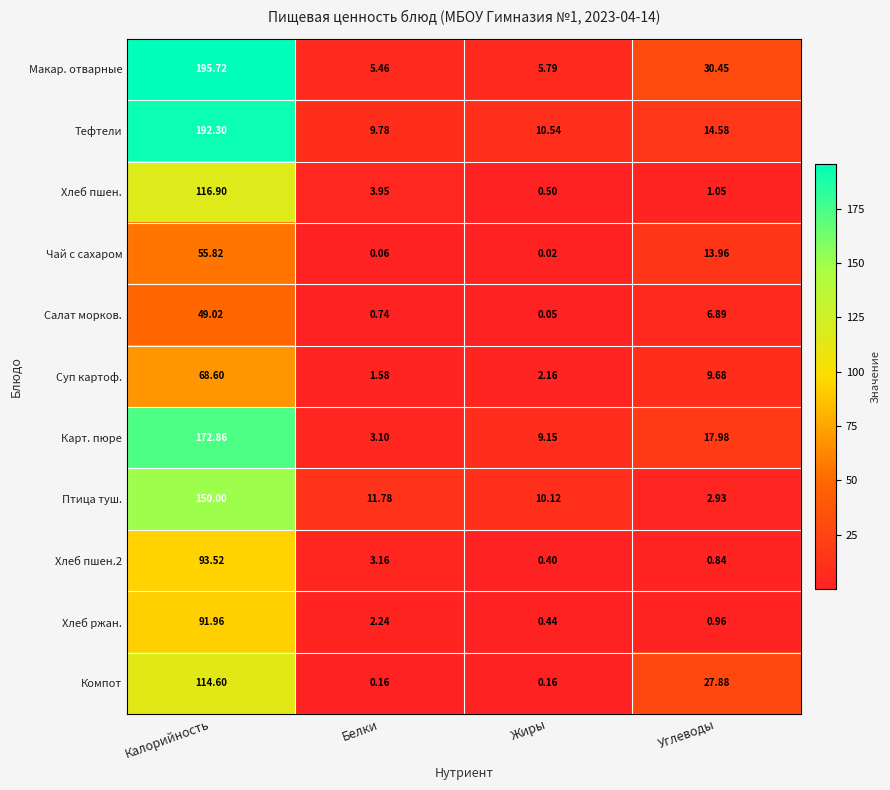

Which label corresponds to the largest value in the chart?

Калорийность